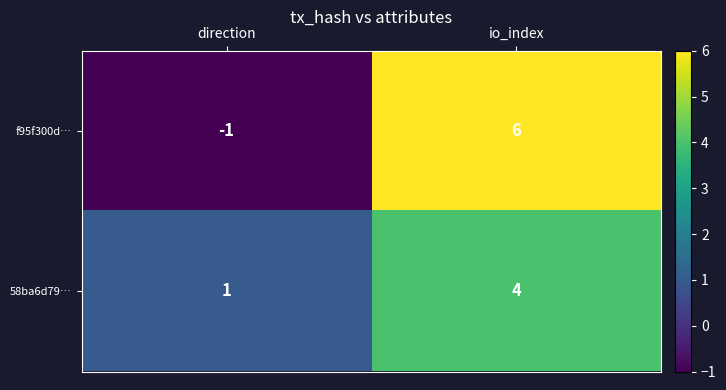

Reading left to right, transcribe all the data shown in this chart.

f95f300d…: direction=-1	io_index=6
58ba6d79…: direction=1	io_index=4